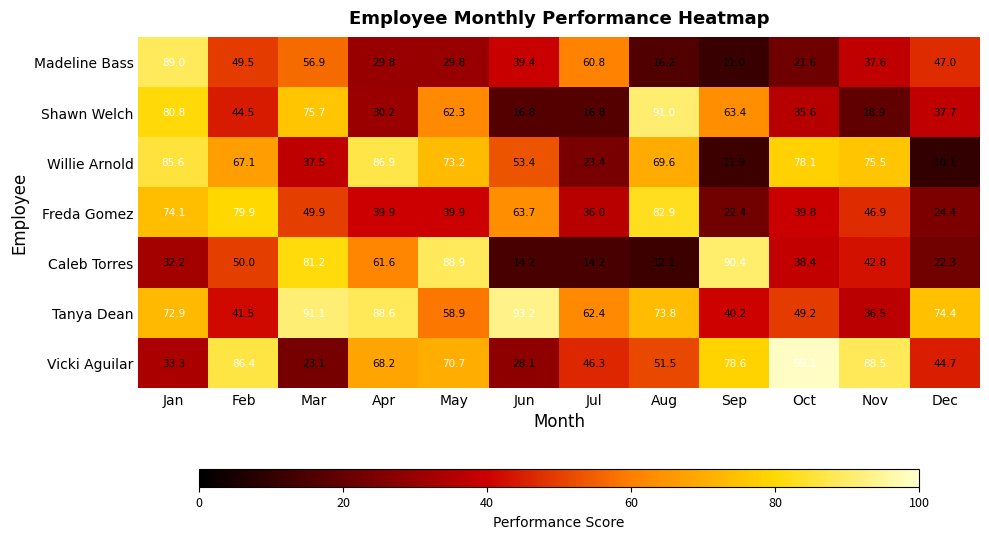

Rank the series at Jan from lowest to highest value.

Caleb Torres, Vicki Aguilar, Tanya Dean, Freda Gomez, Shawn Welch, Willie Arnold, Madeline Bass